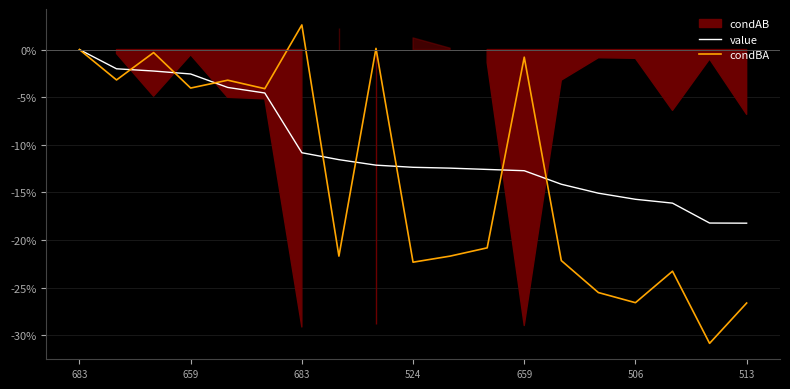

Which series has the largest range (max minus min)?

condBA